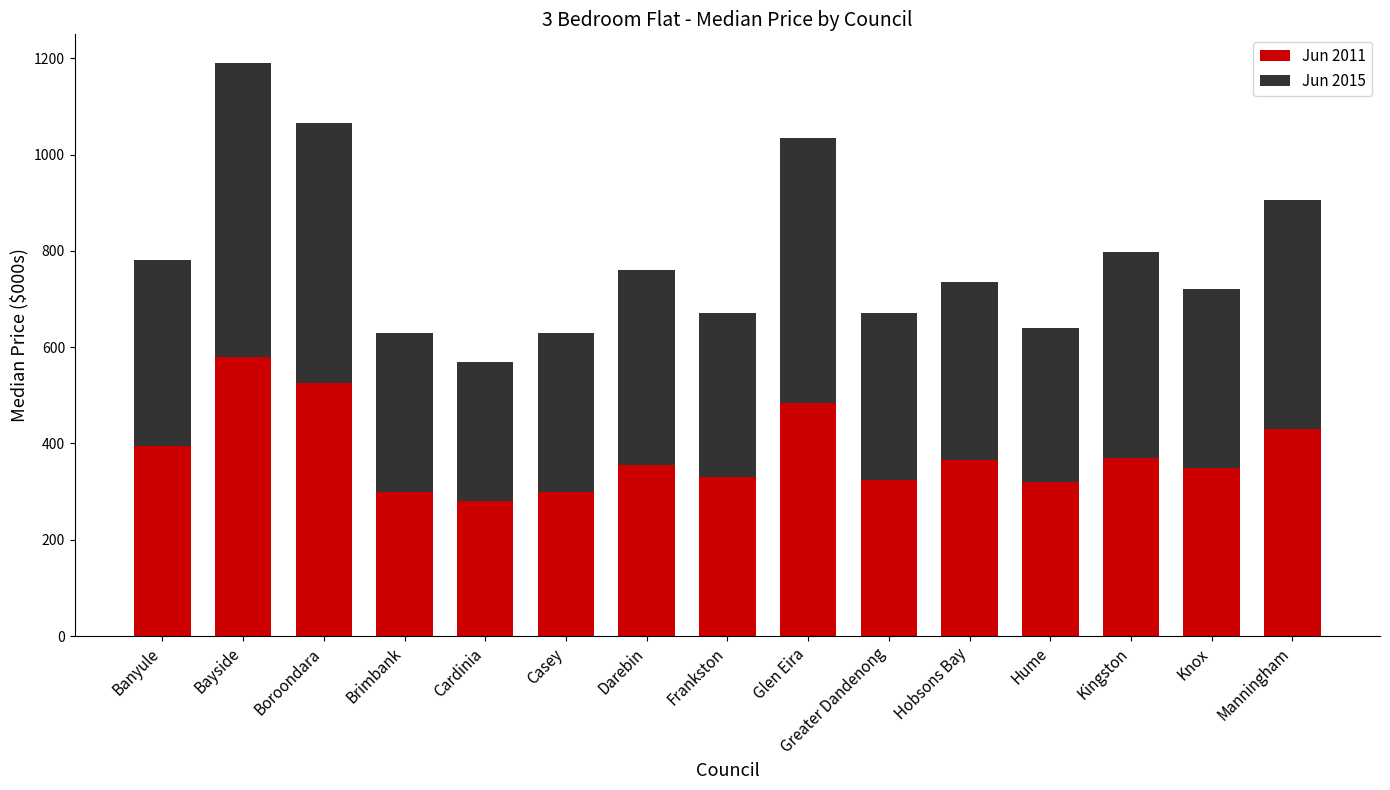

What is the average value of the Jun 2011 series?

381